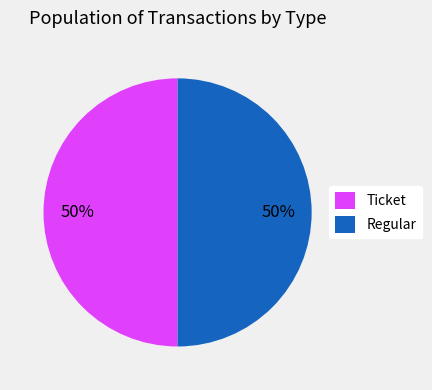

Do Regular and Ticket together represent more than half of the pie?

Yes